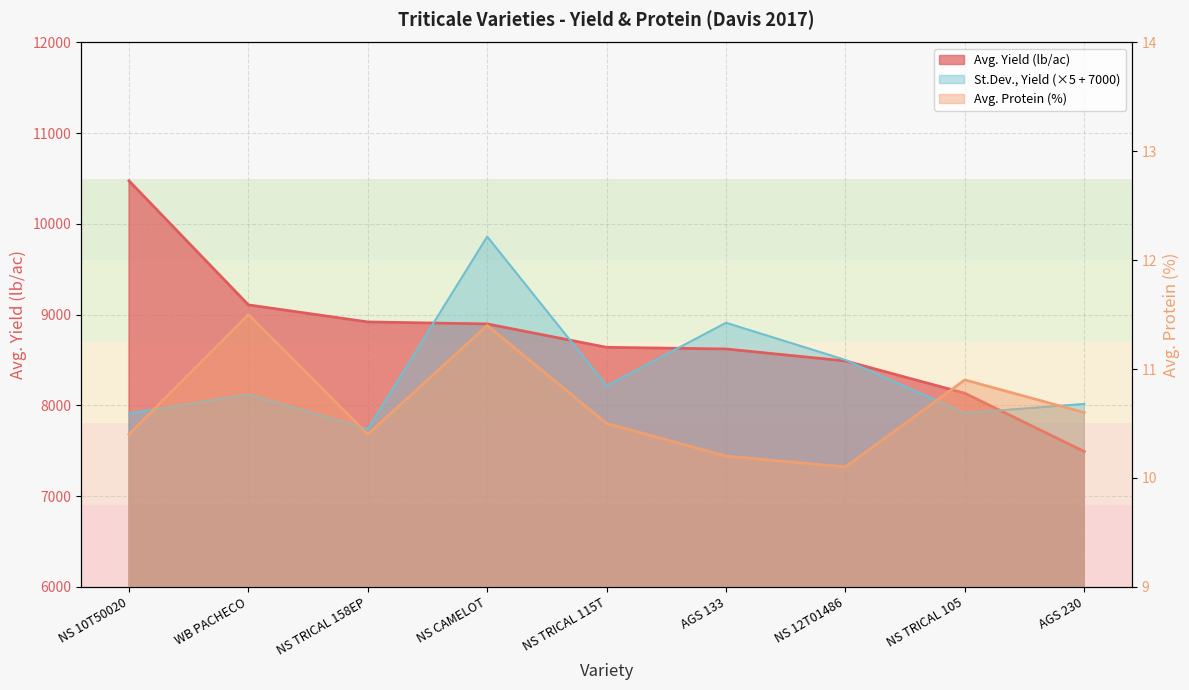

What is the difference between the second highest and minimum values in the Avg. Yield (lb/ac) series?

1616.0